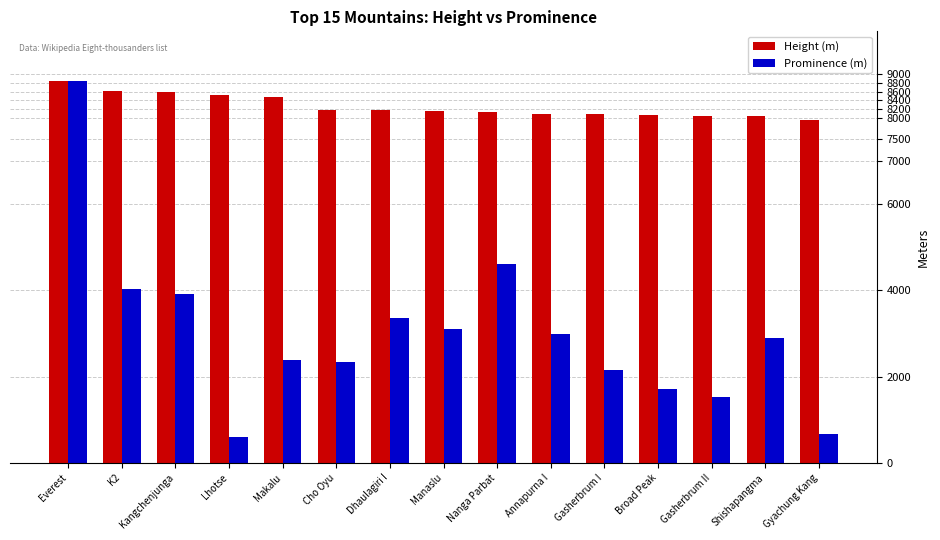

What position from the left is Makalu?

5